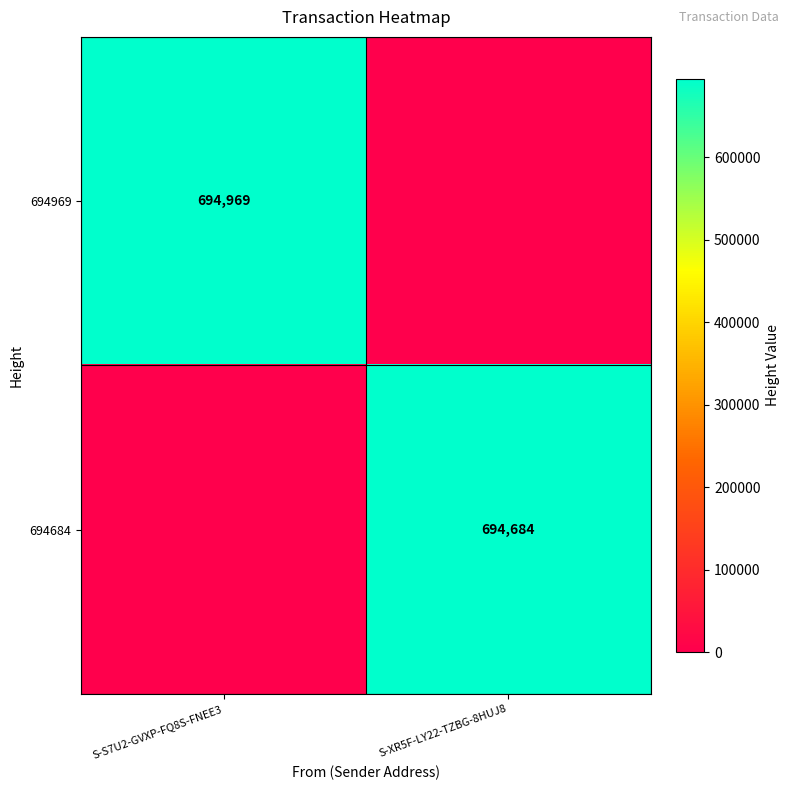

Is the value of 694684 at S-XR5F-LY22-TZBG-8HUJ8 greater than the value of 694969 at S-S7U2-GVXP-FQ8S-FNEE3?

No